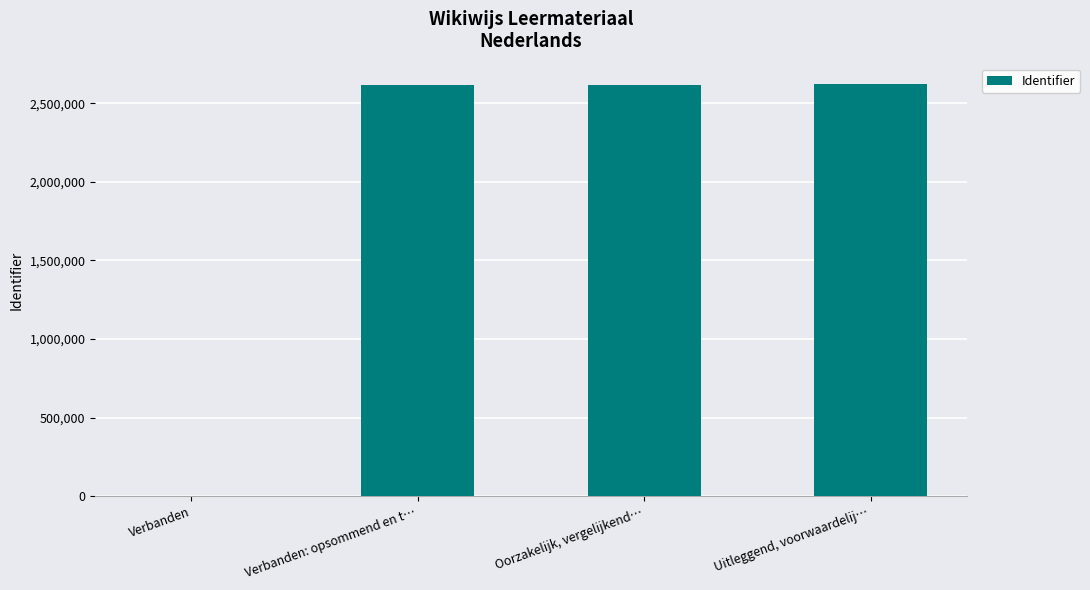

What is the sum of all values?

7851603